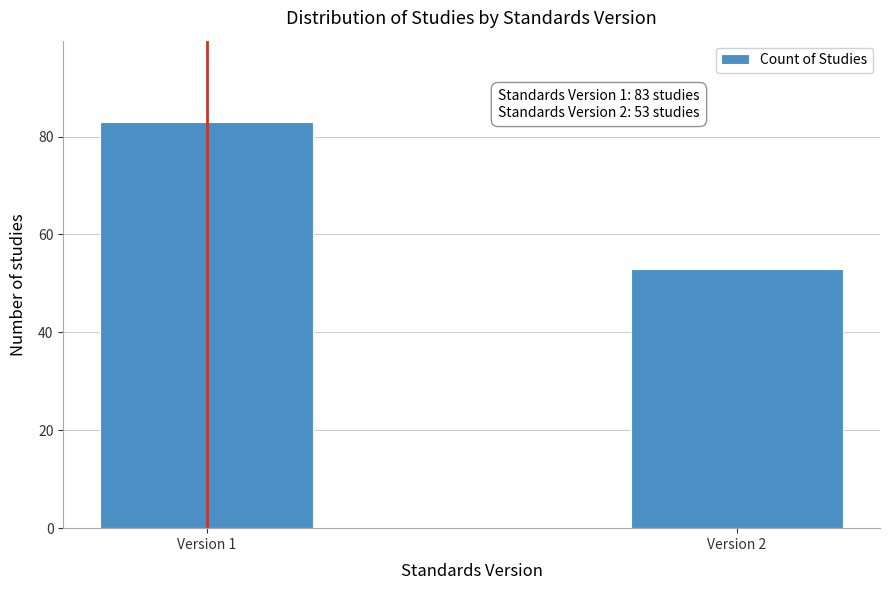

Reading left to right, transcribe all the data shown in this chart.

Version 1=83	Version 2=53